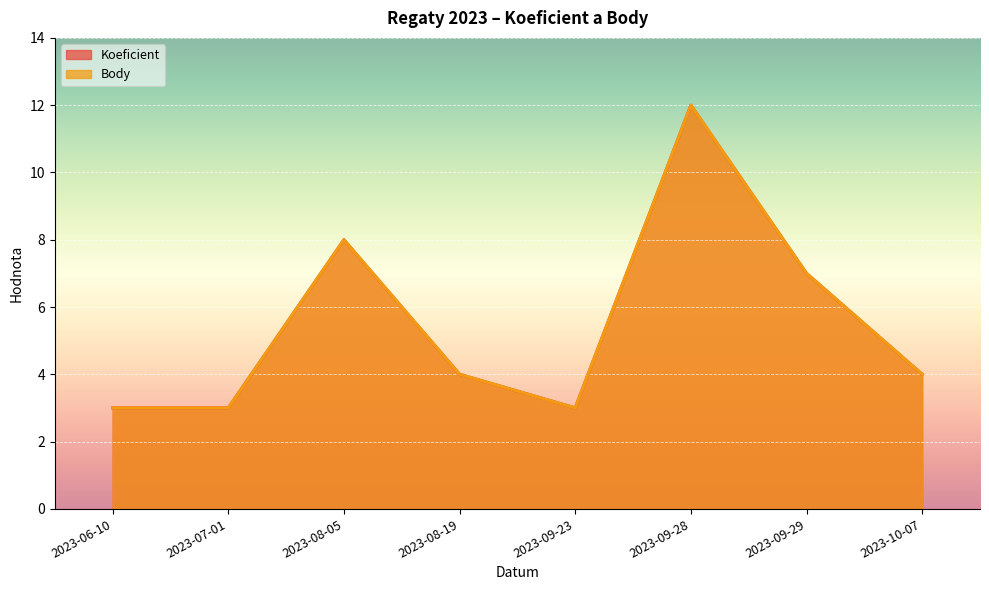

True or false: Body has more than 0 interior local peaks.

True